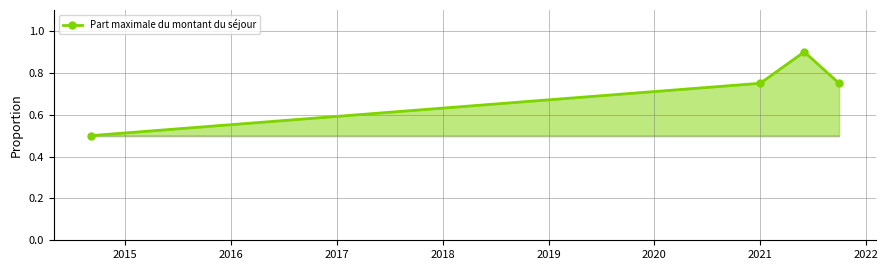

Count the values in the range 0 to 1.

4